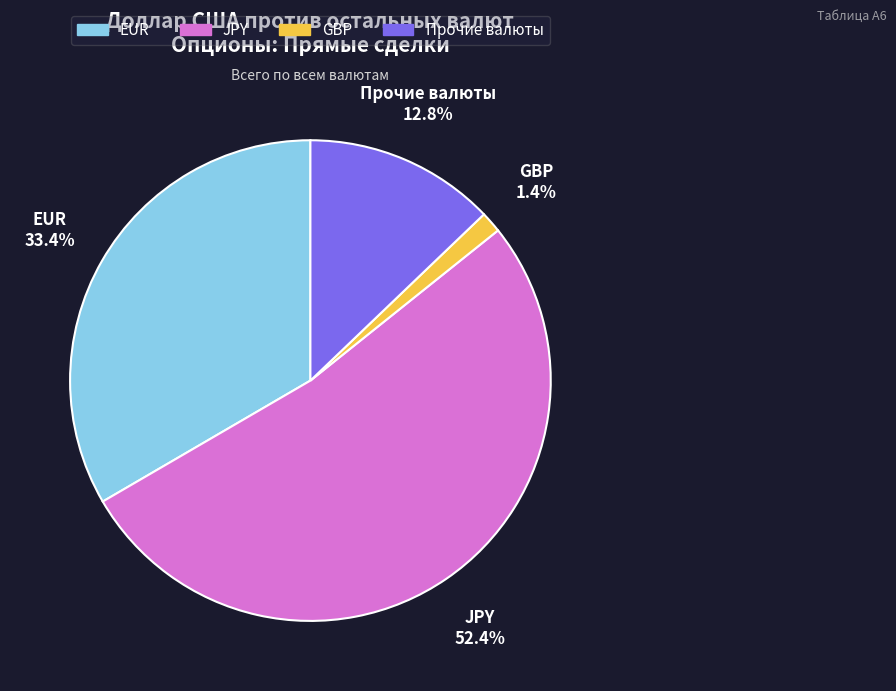

Does any single category account for the majority?

Yes